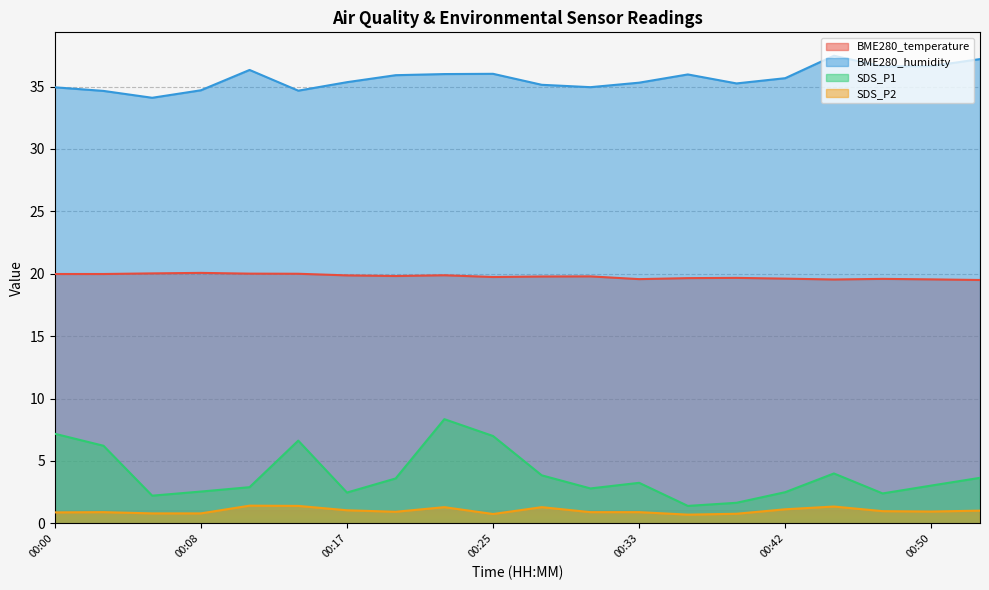

Reading left to right, transcribe all the data shown in this chart.

BME280_temperature: 20.0	20.0	20.0	20.1	20.0	20.0	19.9	19.8	19.9	19.7	19.8	19.8	19.6	19.6	19.7	19.6	19.5	19.6	19.6	19.5
BME280_humidity: 34.9	34.6	34.1	34.7	36.3	34.7	35.4	35.9	36.0	36.0	35.1	35.0	35.3	36.0	35.2	35.7	37.5	36.6	36.6	37.2
SDS_P1: 7.2	6.2	2.2	2.5	2.9	6.6	2.5	3.6	8.3	7.0	3.9	2.8	3.2	1.4	1.6	2.5	4.0	2.4	3.0	3.6
SDS_P2: 0.9	0.9	0.8	0.8	1.4	1.4	1.1	0.9	1.3	0.8	1.3	0.9	0.9	0.7	0.8	1.1	1.4	1.0	0.9	1.0